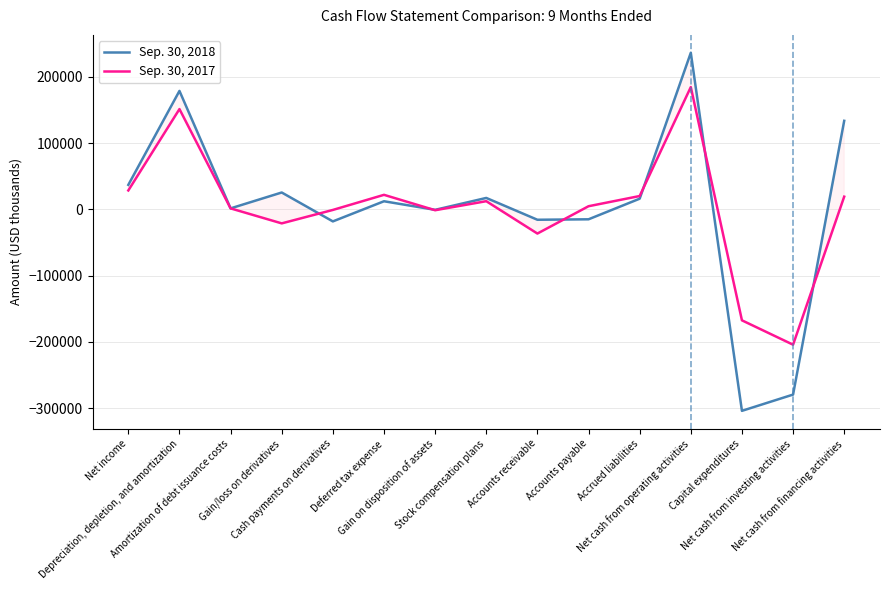

What position from the left is Gain on disposition of assets?

7